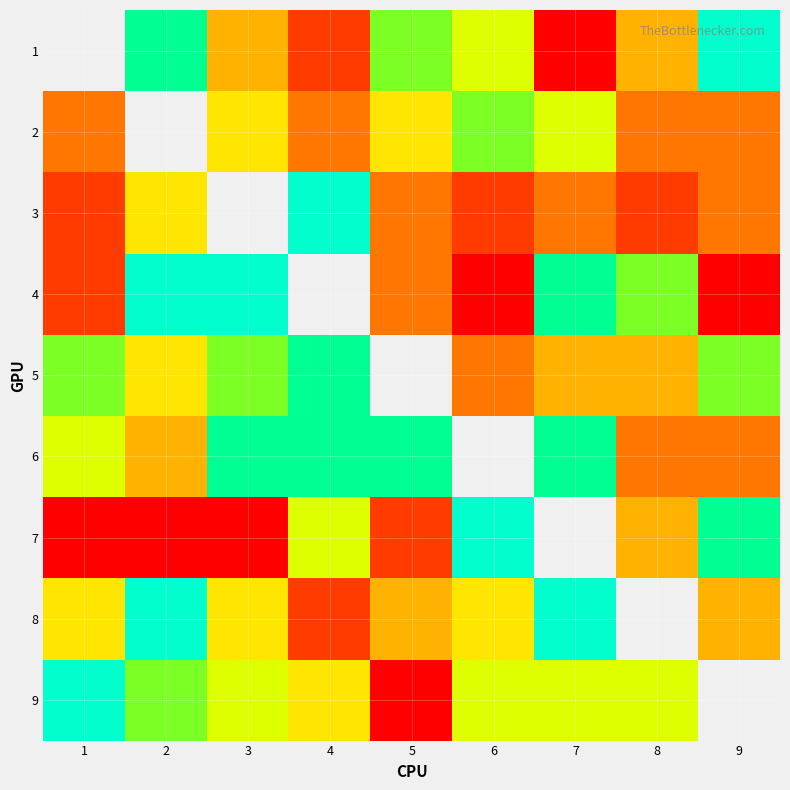

At which label is 2 closest to 5?

3